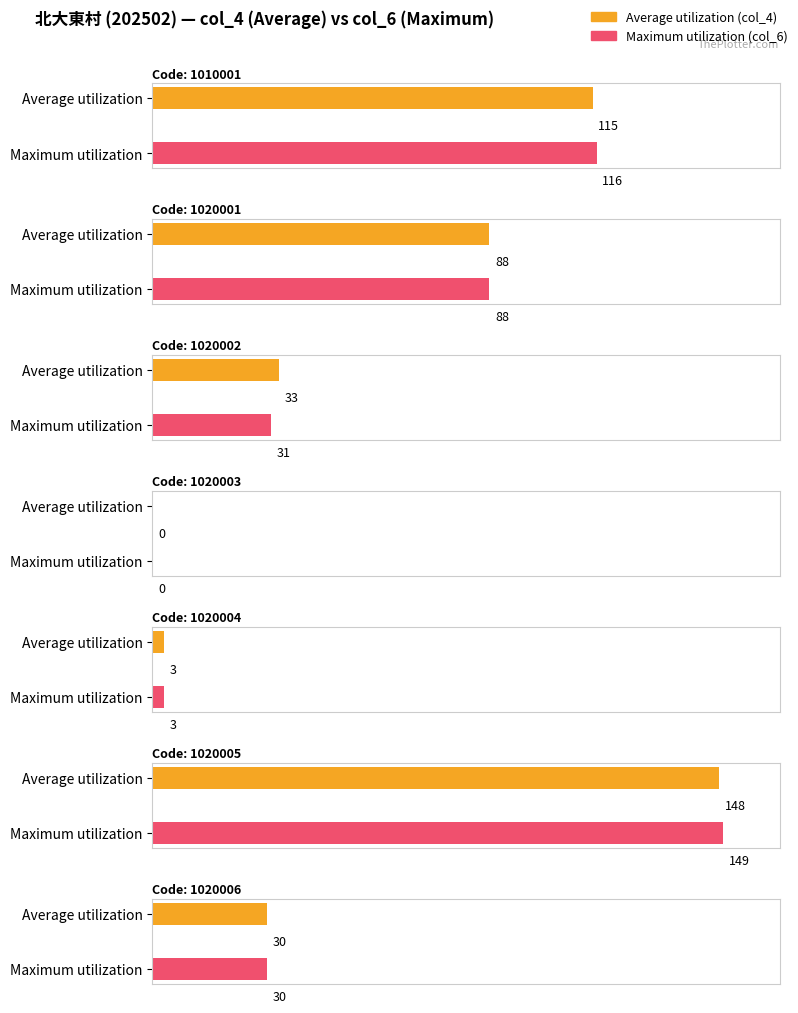

The col_6 series shows 36 at 1020005. True or false?

False